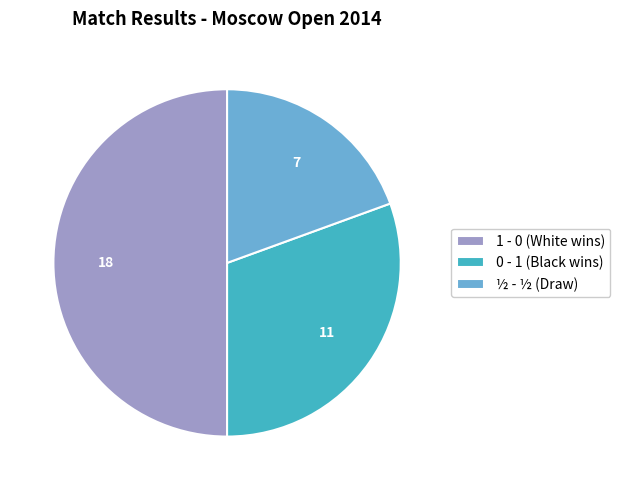

Rank the categories by value from highest to lowest.

1 - 0 (White wins), 0 - 1 (Black wins), ½ - ½ (Draw)